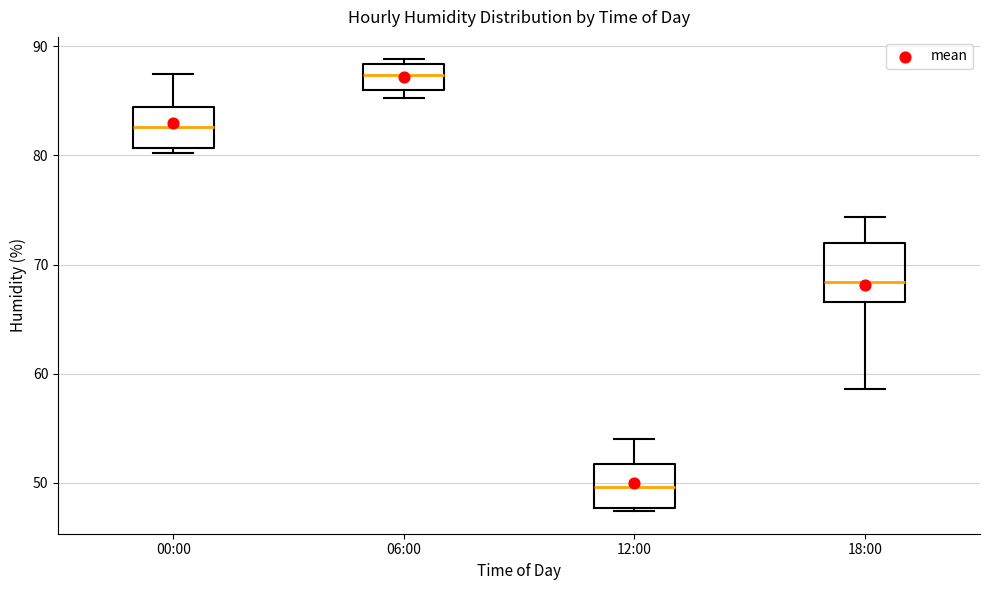

Which box has the lowest median line?

12:00